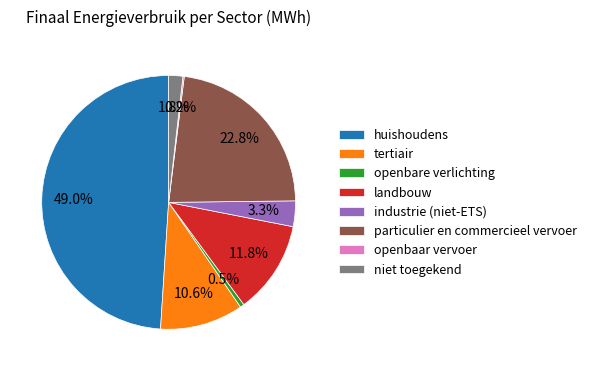

Is it true that tertiair is 11% of the pie?

True